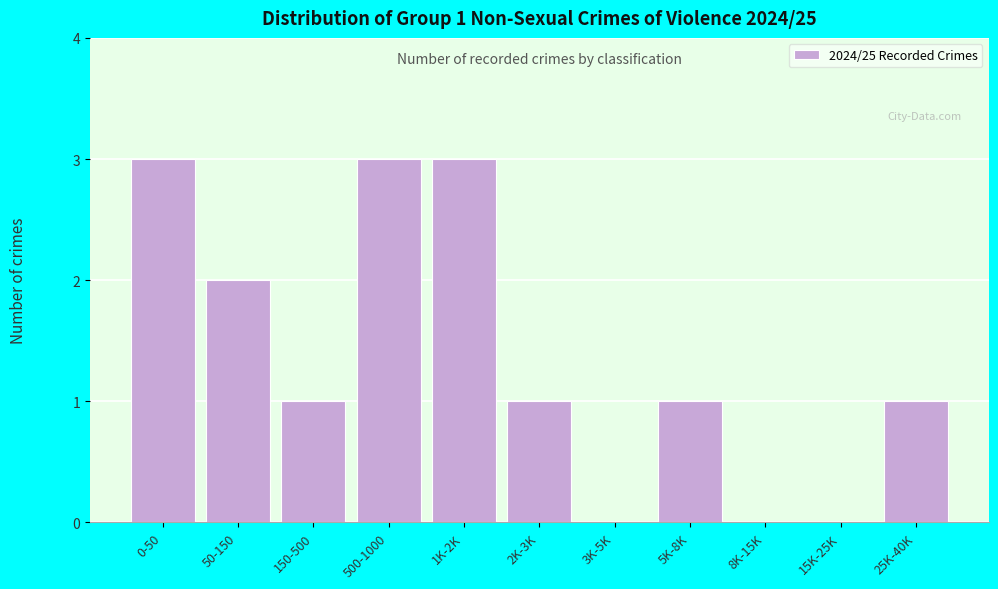

Reading right to left, what are all the values shown in this chart?

25K-40K=1	15K-25K=0	8K-15K=0	5K-8K=1	3K-5K=0	2K-3K=1	1K-2K=3	500-1000=3	150-500=1	50-150=2	0-50=3